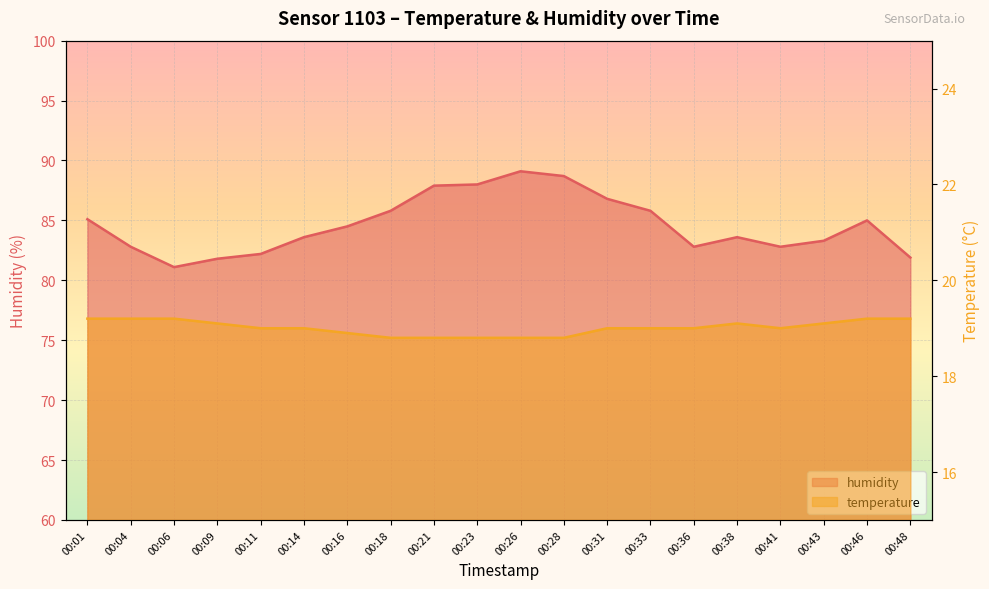

What is the average value of the temperature series?

19.0